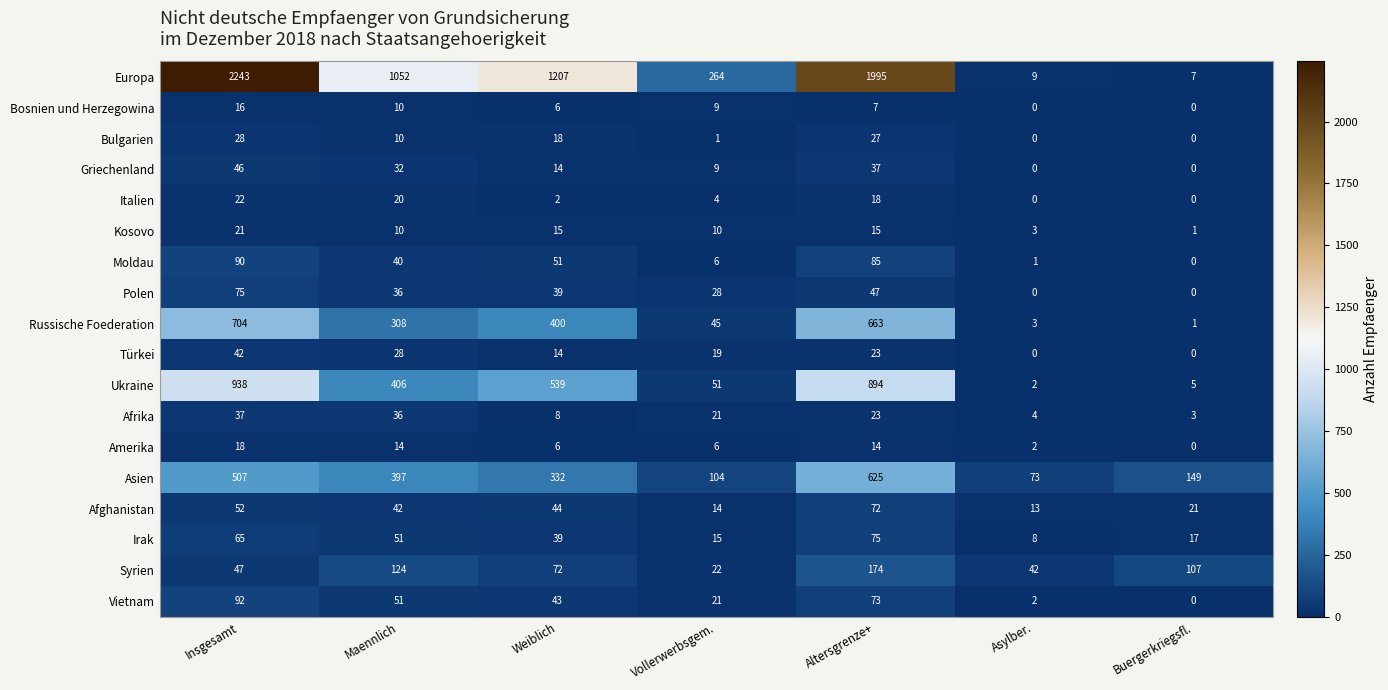

What is the approximate value of Afghanistan at Maennlich?

42